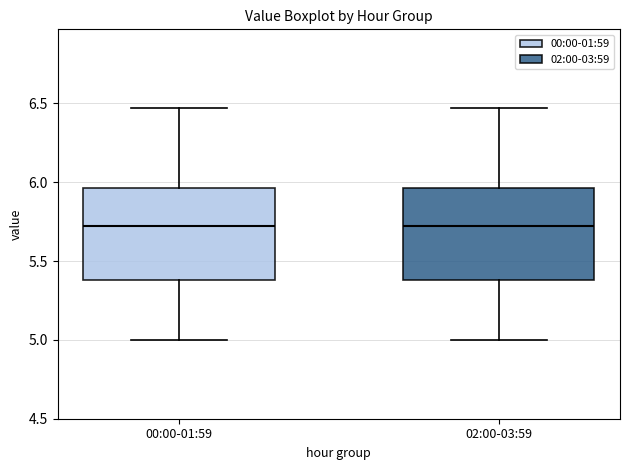

Reading left to right, read every box against the y-axis: the position of its median line, the range the box covers, and the ends of its whiskers. The values are not printed on the chart, so give them approximately, as read against the axis.

00:00-01:59: median 5.70, box 5.40 to 5.95, whiskers 5.00 to 6.45
02:00-03:59: median 5.70, box 5.40 to 5.95, whiskers 5.00 to 6.45